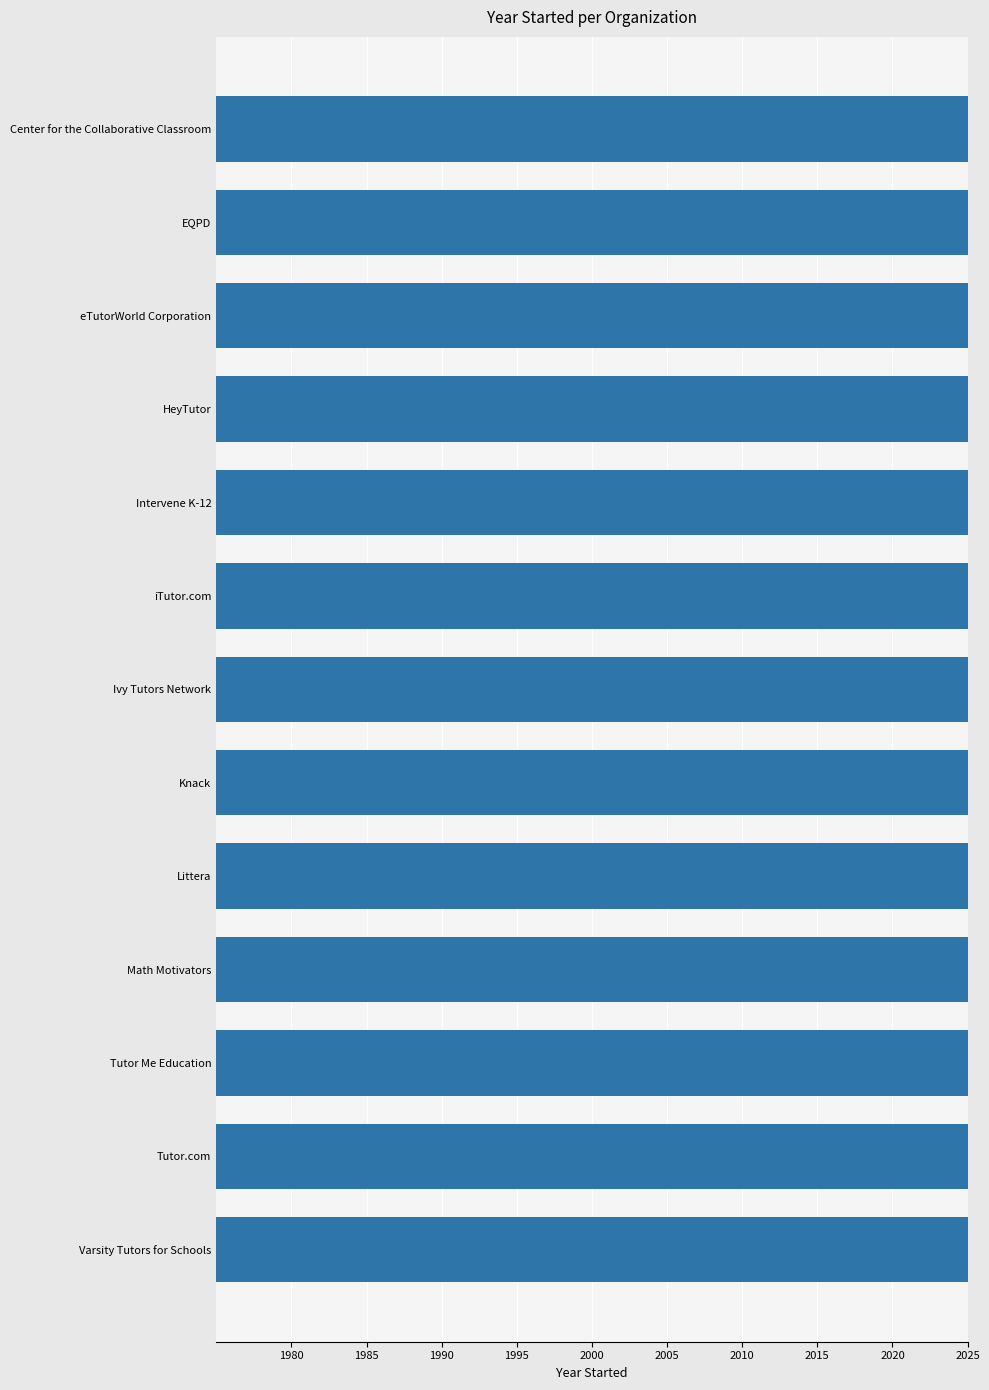

Does the chart contain any negative values?

No